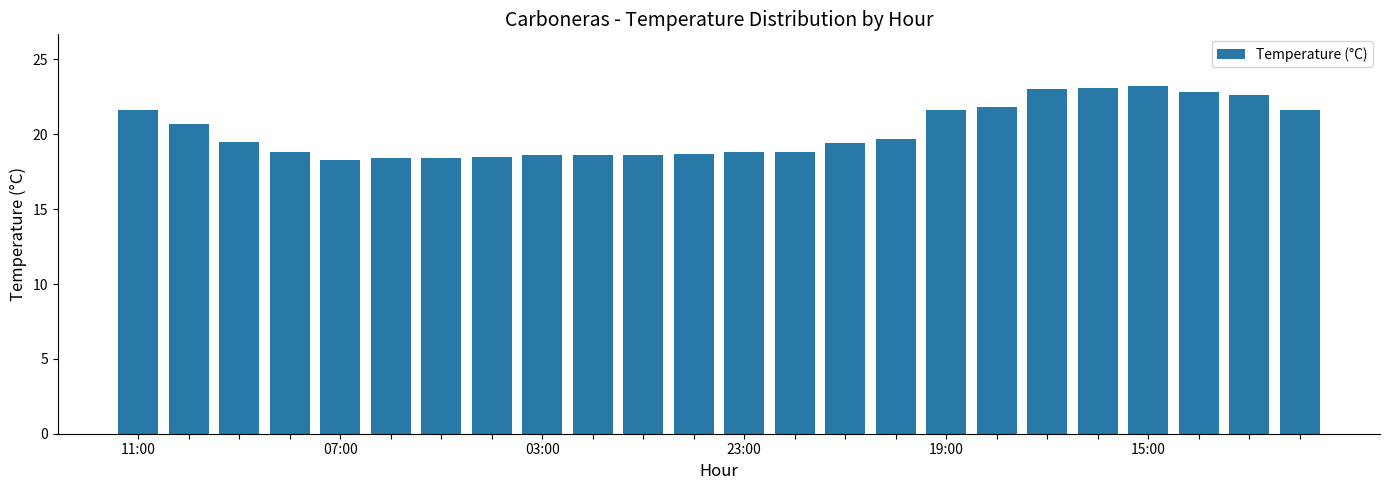

What is the maximum value shown in the chart?

23.2